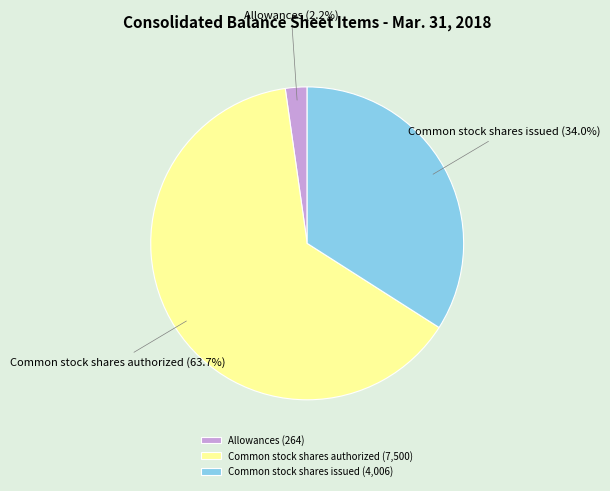

Which category has the smallest portion of the pie?

Allowances